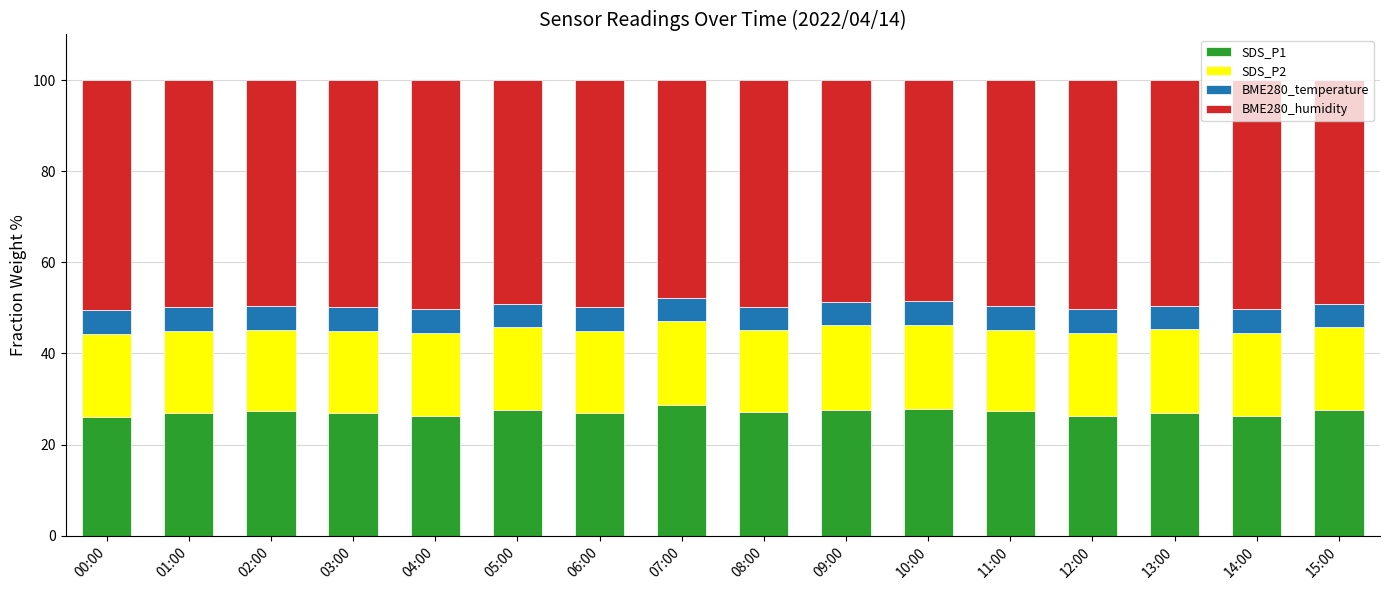

What is the total value across all series at 05:00?

100.0